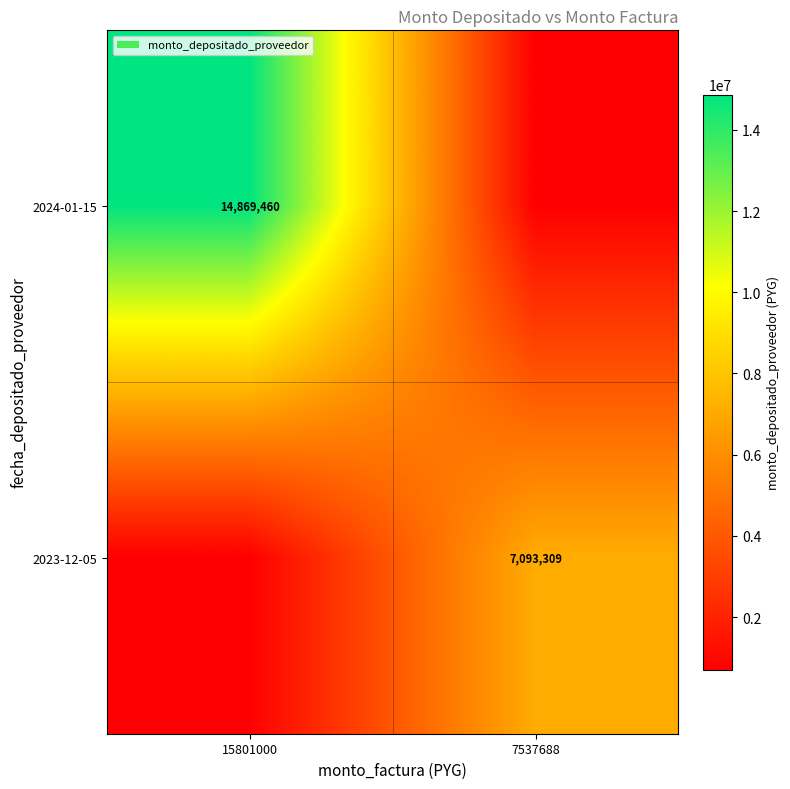

Count the number of categories in the chart.

2